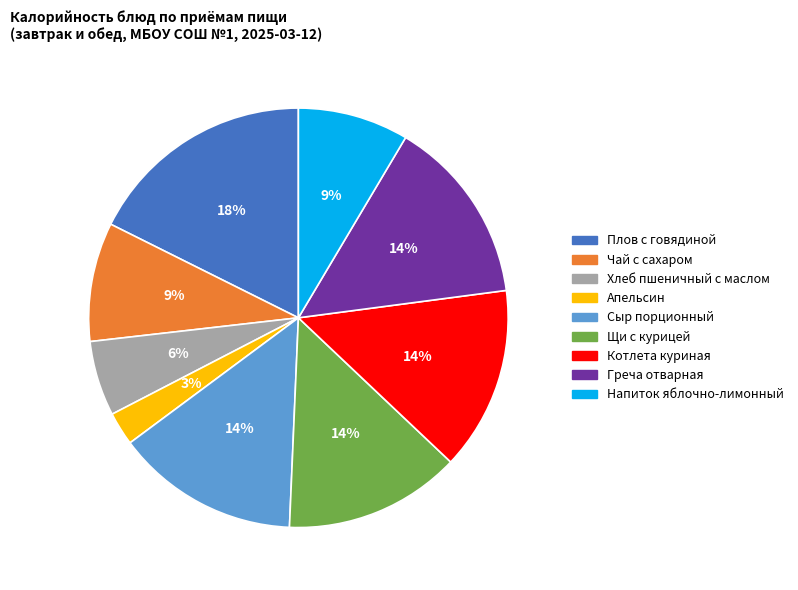

Does any single category account for the majority?

No